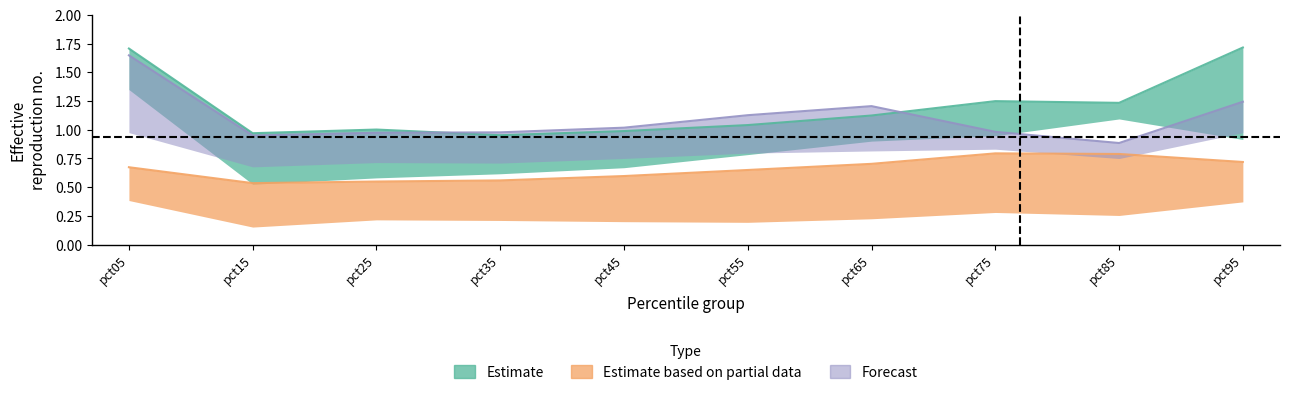

At how many categories does at least one series exceed 0?

10